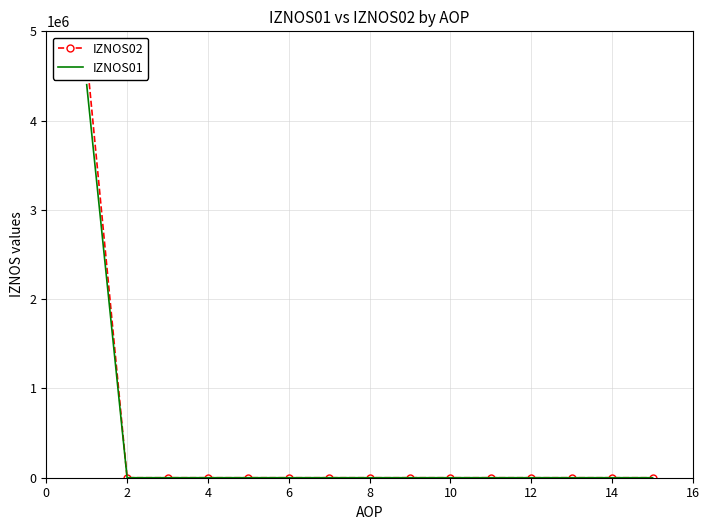

The value of IZNOS01 at 4 is 1579688. True or false?

False